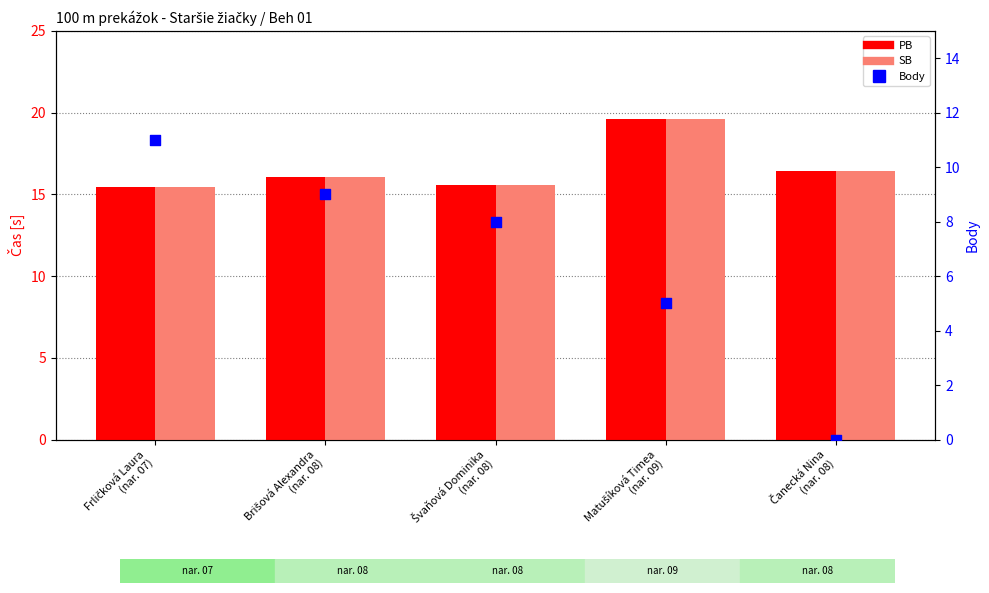

Is the value of Body at Švaňová Dominika
(nar. 08) greater than the value of SB at Frličková Laura
(nar. 07)?

No